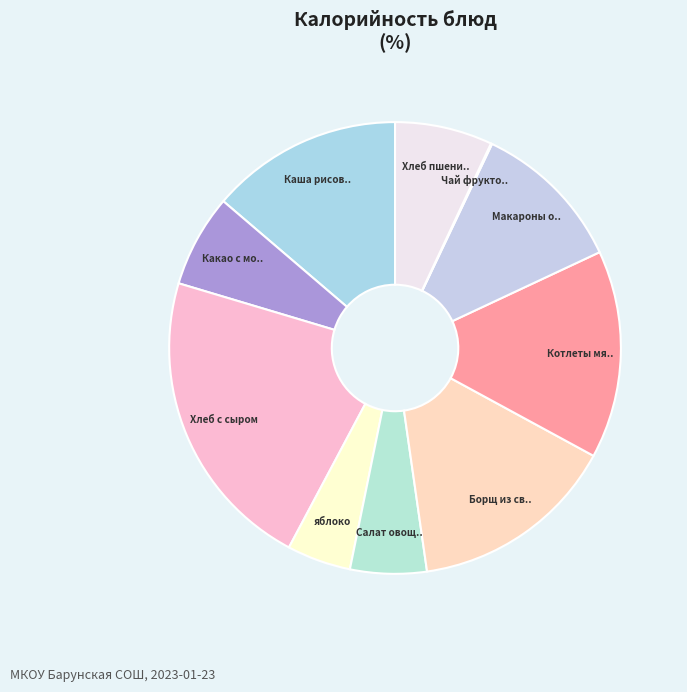

Rank the categories by value from lowest to highest.

Чай фруктовый, яблоко, Салат овощной, Какао с молоком, Хлеб пшеничный, Макароны отварные, Каша рисовая молочная, Борщ из свежей капусты с мясом, Котлеты мясные, Хлеб с сыром